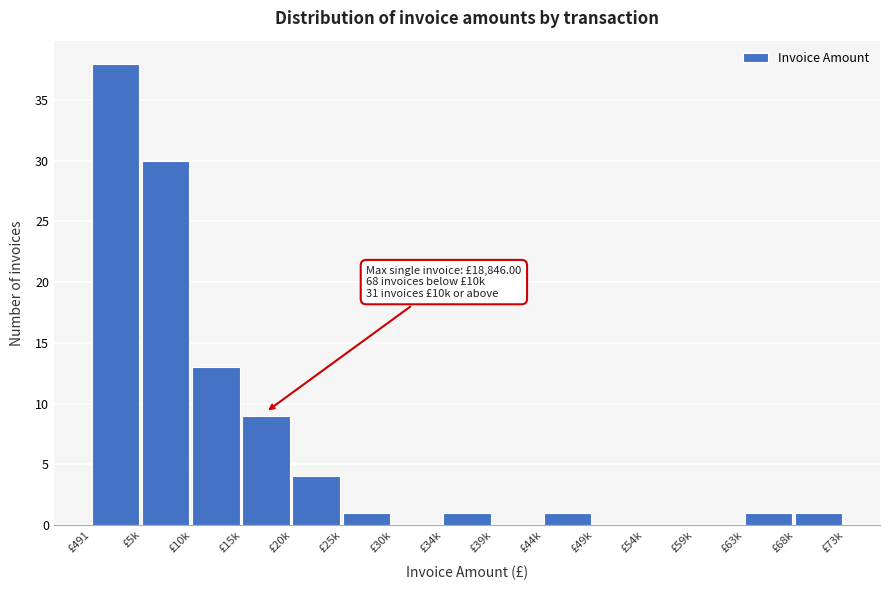

Reading left to right, list all the values displayed in this chart.

£491=38	£5k=30	£10k=13	£15k=9	£20k=4	£25k=1	£30k=0	£34k=1	£39k=0	£44k=1	£49k=0	£54k=0	£59k=0	£63k=1	£68k=1